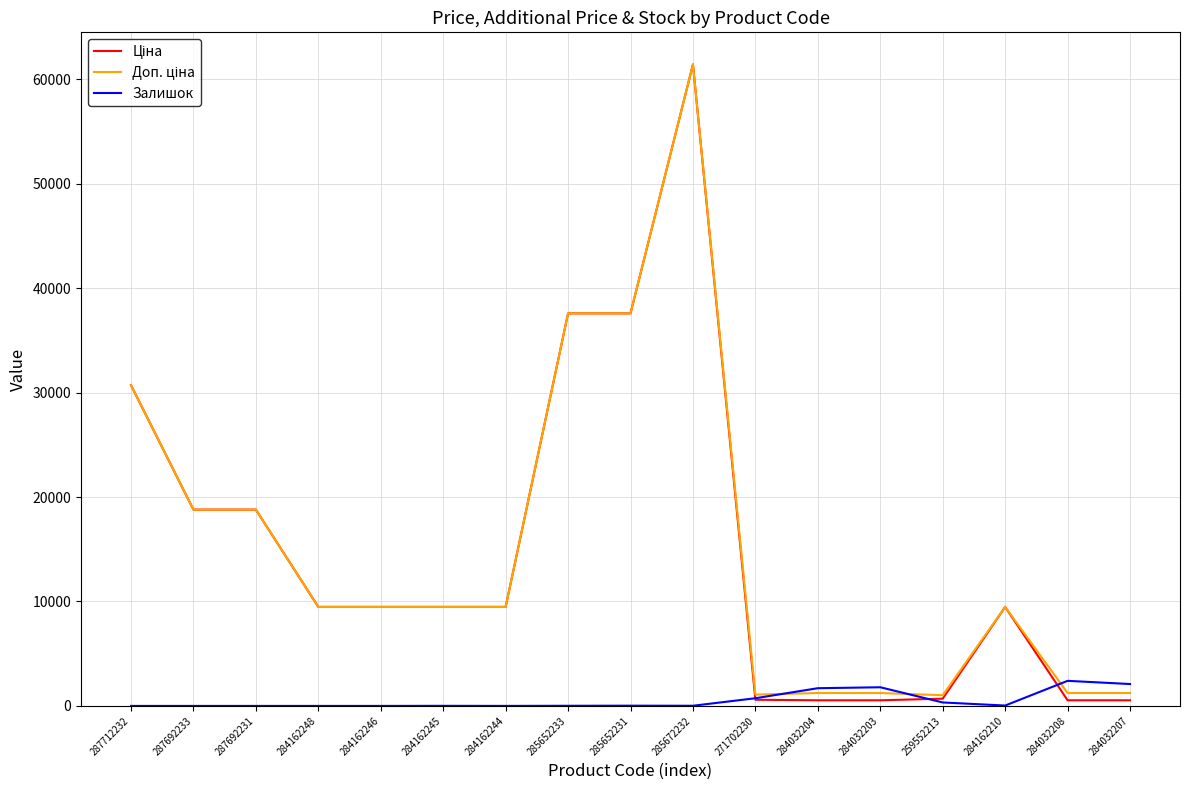

In Залишок, how many points are higher than both neighbors (excluding endpoints)?

4